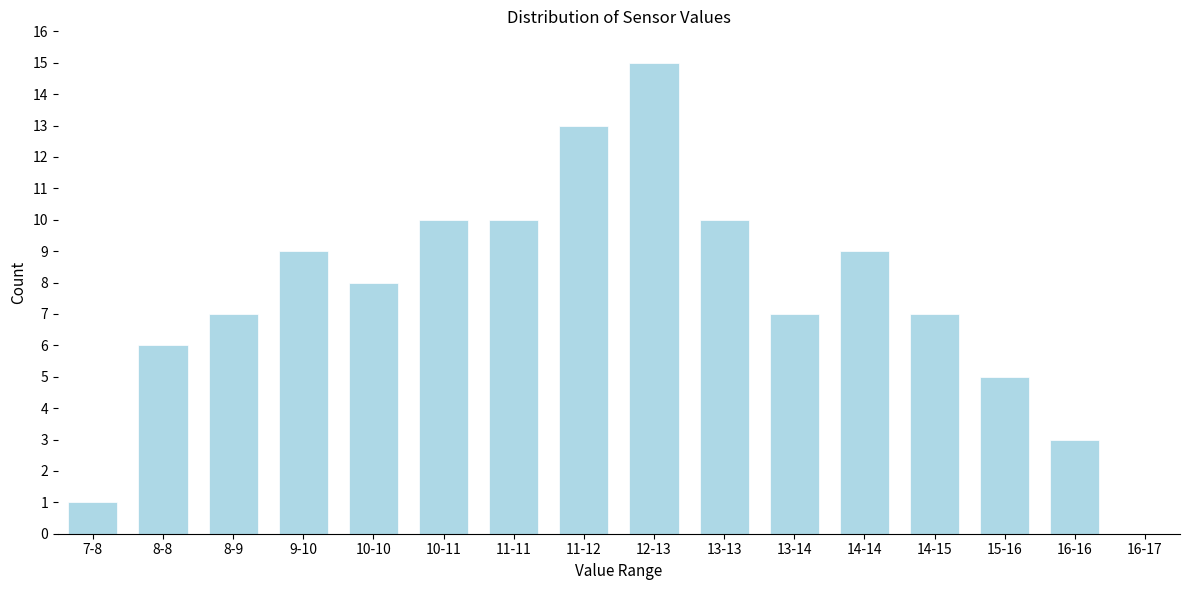

Reading left to right, extract all data points from this chart.

7-8=1	8-8=6	8-9=7	9-10=9	10-10=8	10-11=10	11-11=10	11-12=13	12-13=15	13-13=10	13-14=7	14-14=9	14-15=7	15-16=5	16-16=3	16-17=0